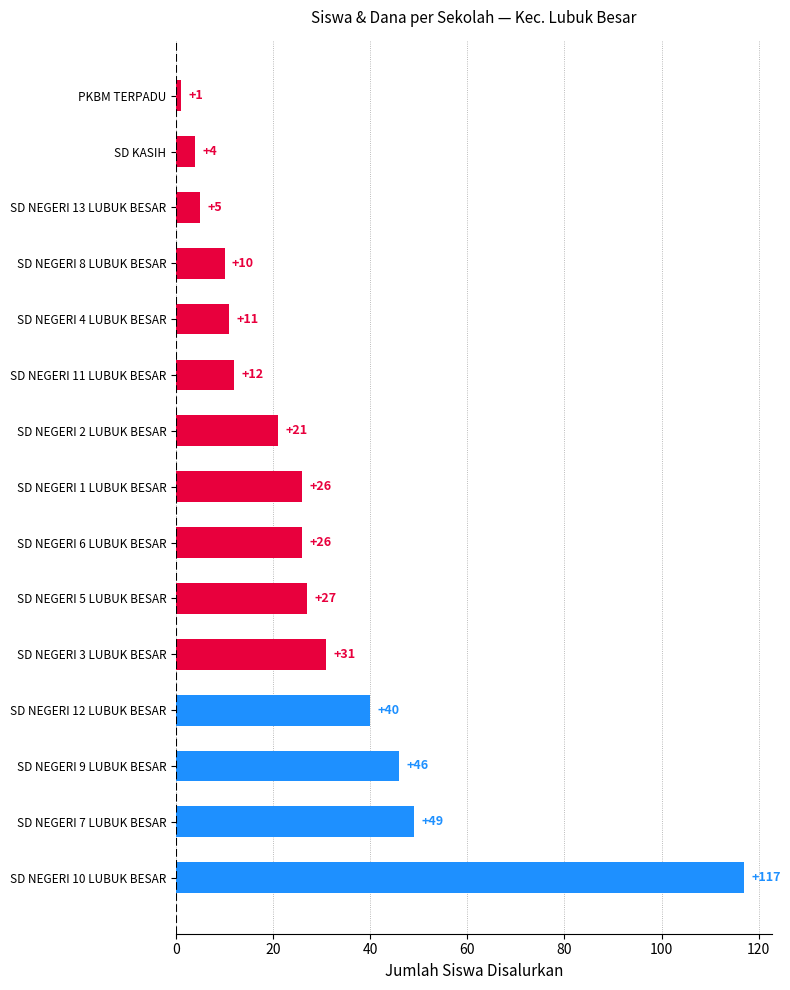

What is the smallest value displayed?

1